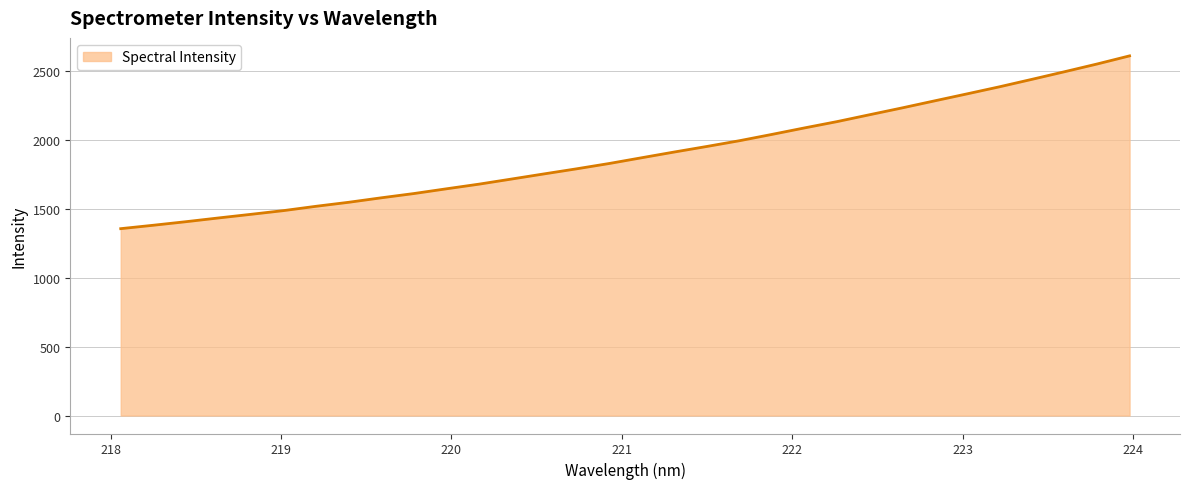

What is the difference between the second highest and second lowest values?

1170.1